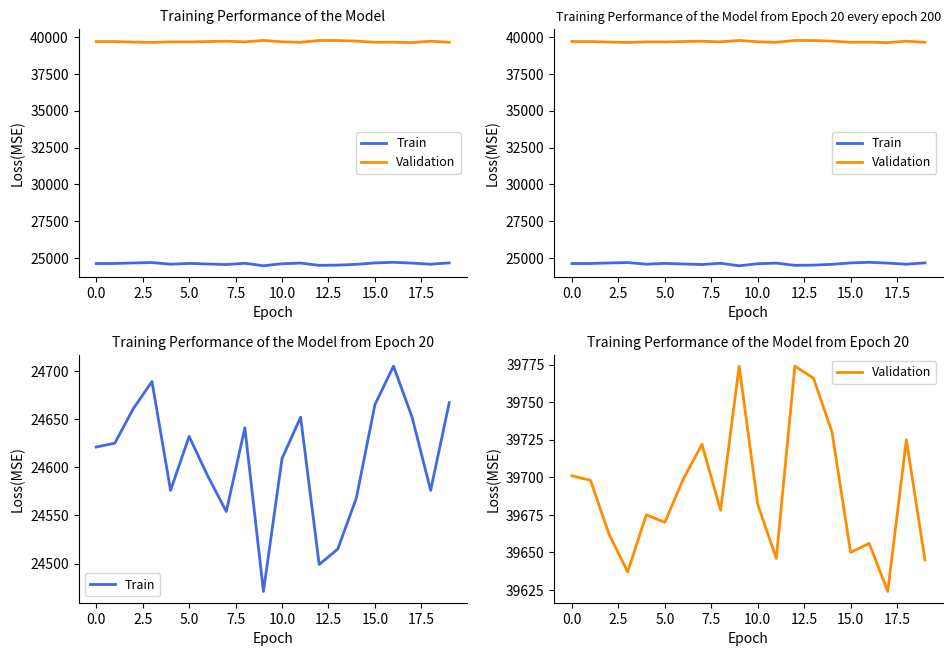

Is this an area chart (filled region under the line)?

No